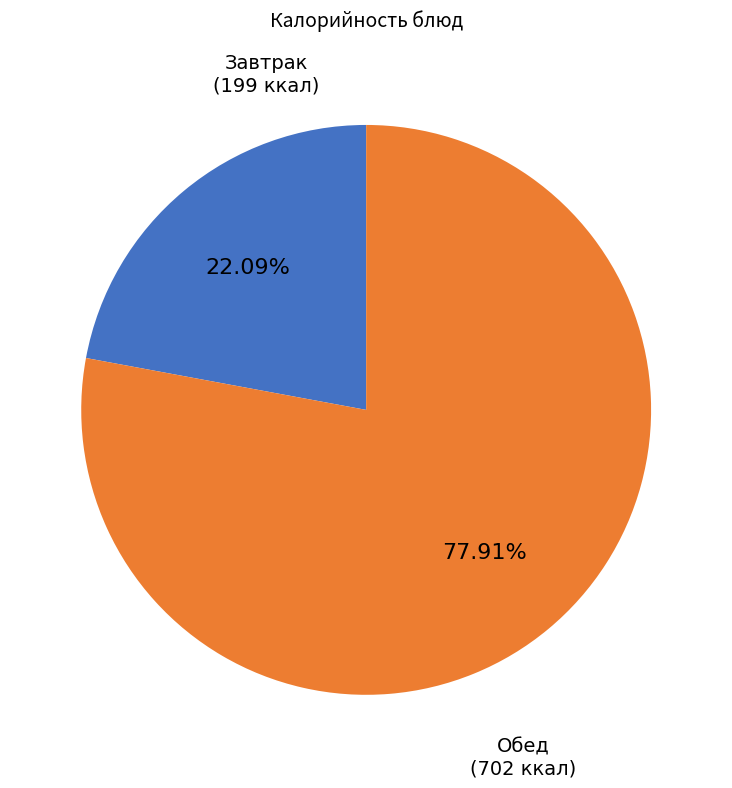

Is there a majority slice in this chart?

Yes